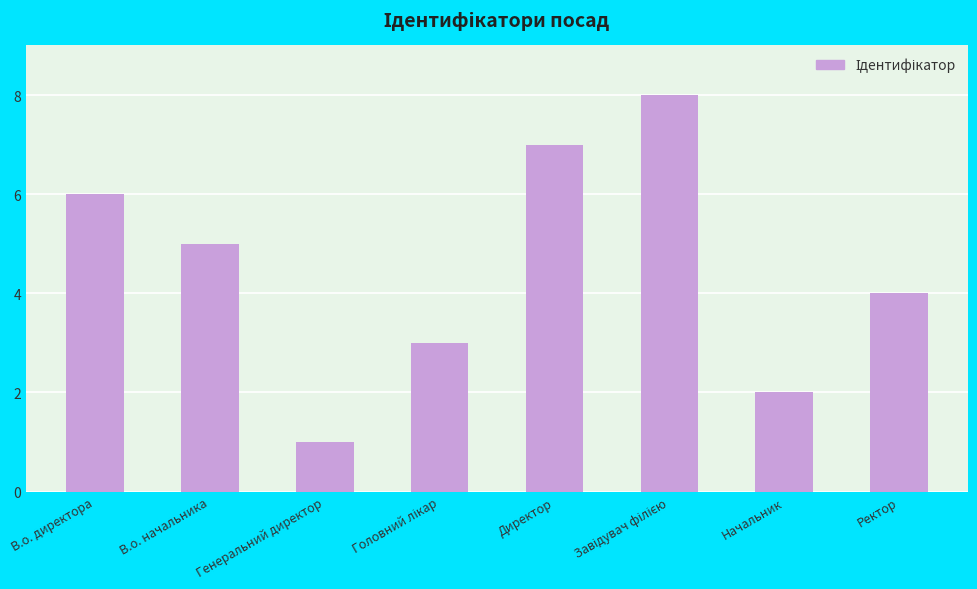

Reading left to right, transcribe all the data shown in this chart.

6	5	1	3	7	8	2	4